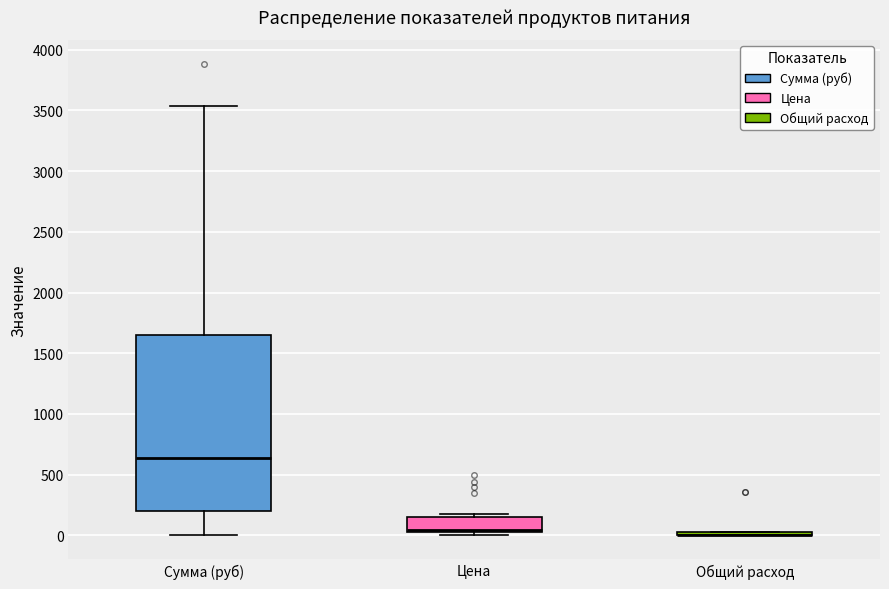

Reading left to right, read every box against the y-axis: the position of its median line, the range the box covers, and the ends of its whiskers. The values are not printed on the chart, so give them approximately, as read against the axis.

Сумма (руб): median 650, box 200 to 1650, whiskers 0 to 3550
Цена: median 50, box 0 to 150, whiskers 0 (just below the box's lower edge) to 200
Общий расход: box collapsed to a line at 0, whiskers 0 to 50